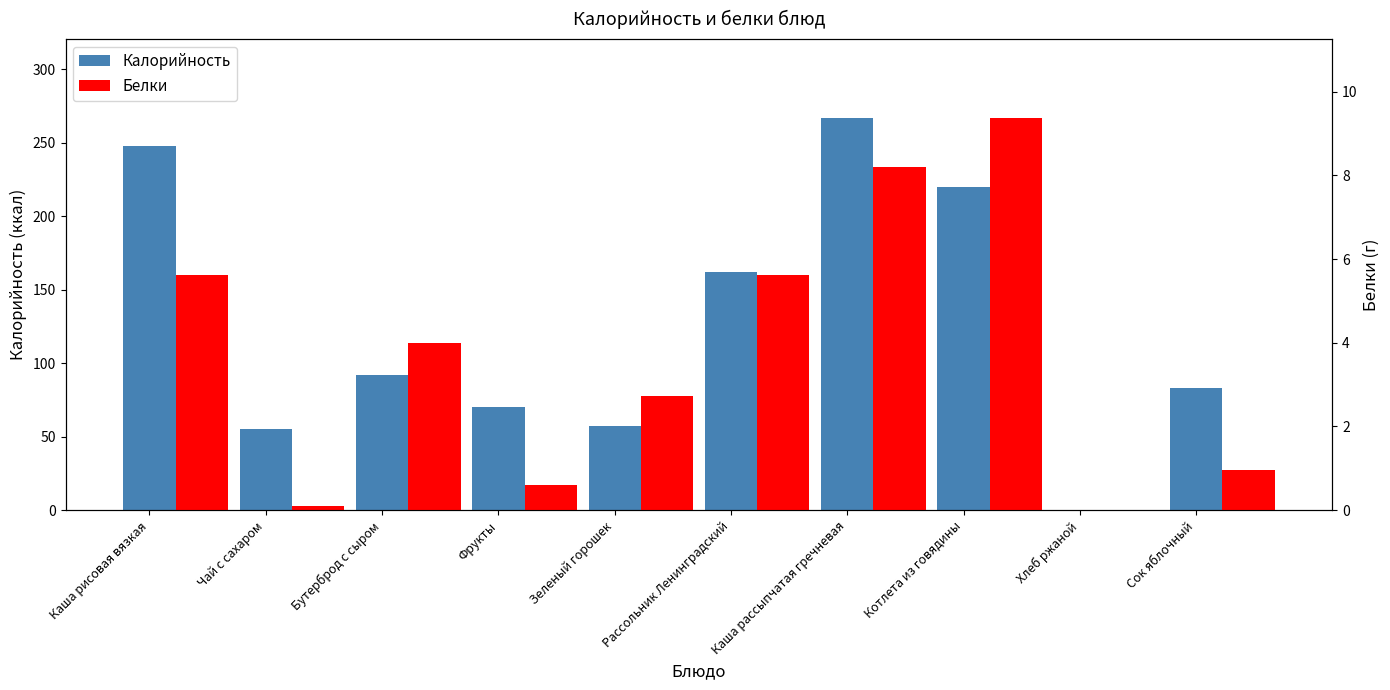

Reading left to right, extract all data points from this chart.

Калорийность: Каша рисовая вязкая=247.7	Чай с сахаром=55.4	Бутерброд с сыром=92.0	Фрукты=70.5	Зеленый горошек=57.1	Рассольник Ленинградский=162.0	Каша рассыпчатая гречневая=267.2	Котлета из говядины=220.2	Хлеб ржаной=0.0	Сок яблочный=83.4
Белки: Каша рисовая вязкая=5.6	Чай с сахаром=0.1	Бутерброд с сыром=4.0	Фрукты=0.6	Зеленый горошек=2.7	Рассольник Ленинградский=5.6	Каша рассыпчатая гречневая=8.2	Котлета из говядины=9.4	Хлеб ржаной=0.0	Сок яблочный=1.0